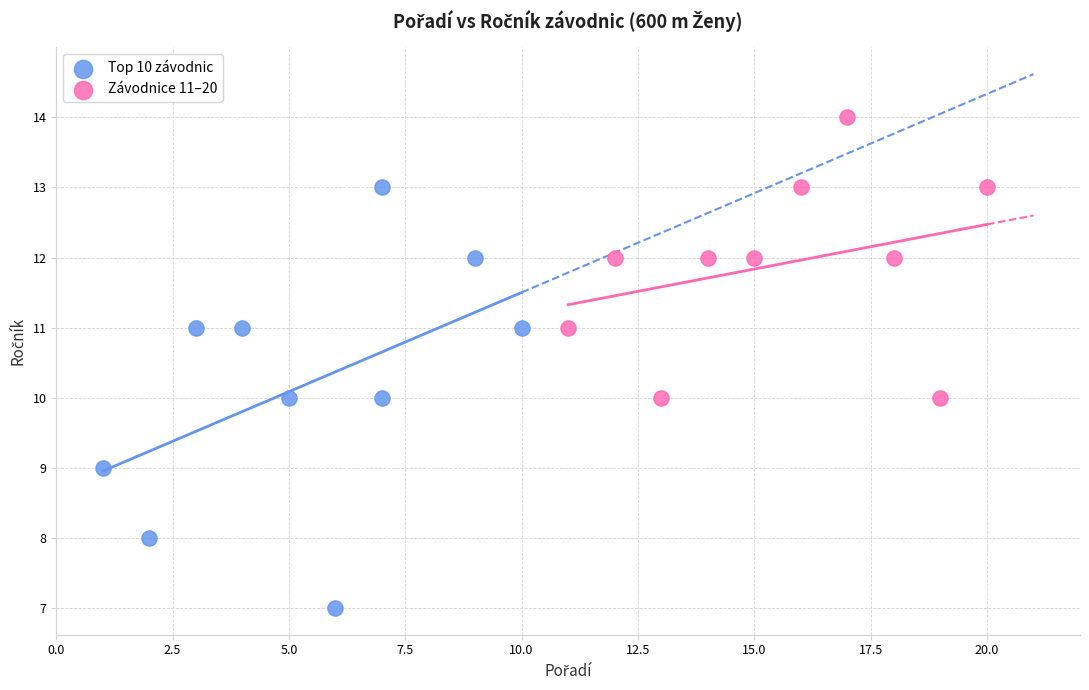

Which series has the widest spread of Y values?

Top 10 závodnic